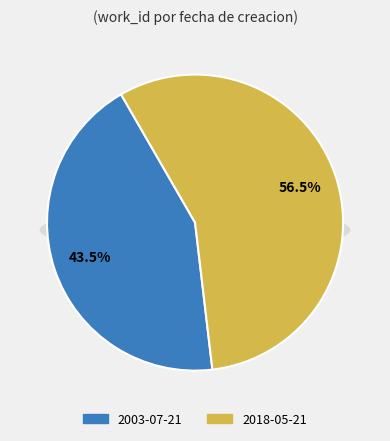

Combined, do 2018-05-21 and 2003-07-21 account for over 50%?

Yes